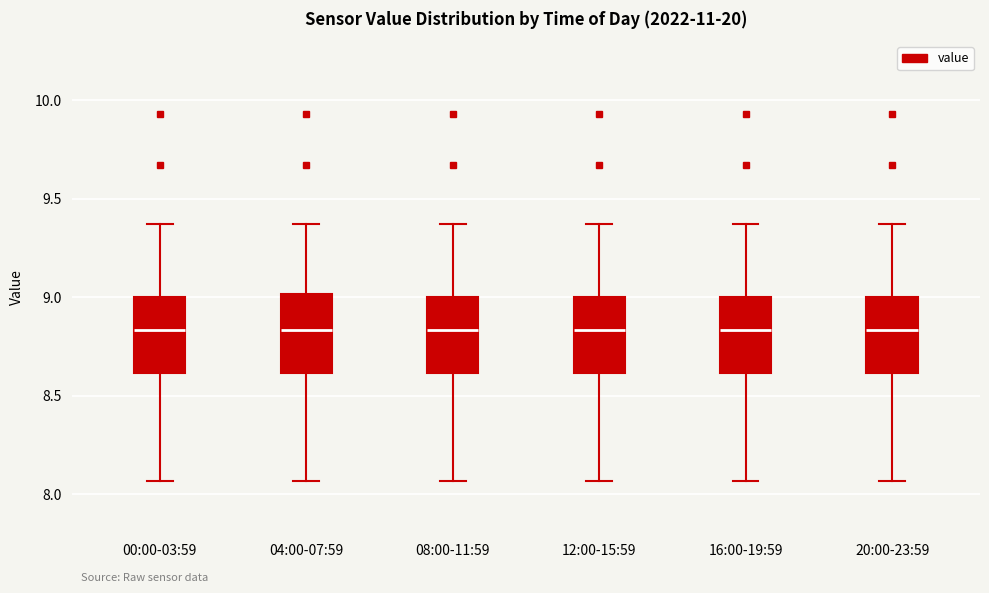

Where is the lower edge of the box for 12:00-15:59 on the y-axis? The values are not printed on the chart, so give them approximately, as read against the axis.

8.60